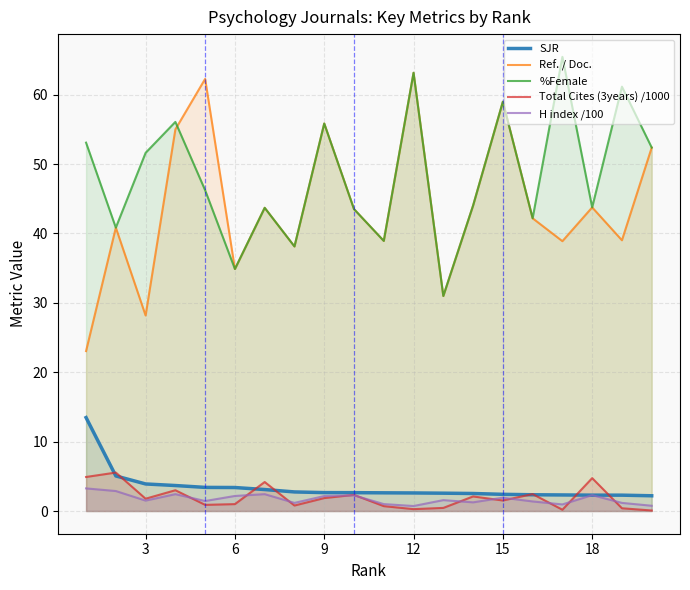

Does the chart display data point markers on the line(s)?

No